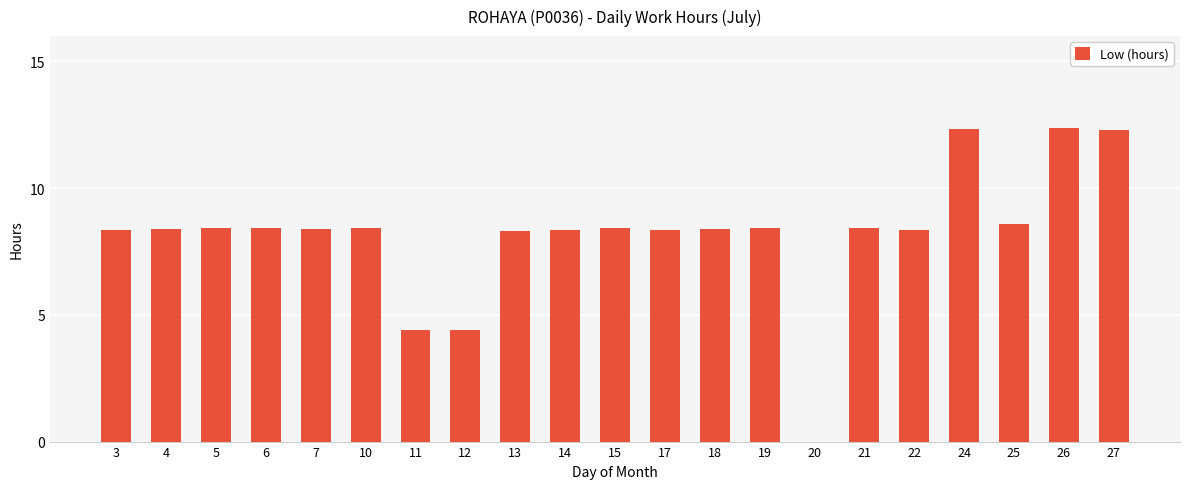

What is the greatest value displayed?

12.4